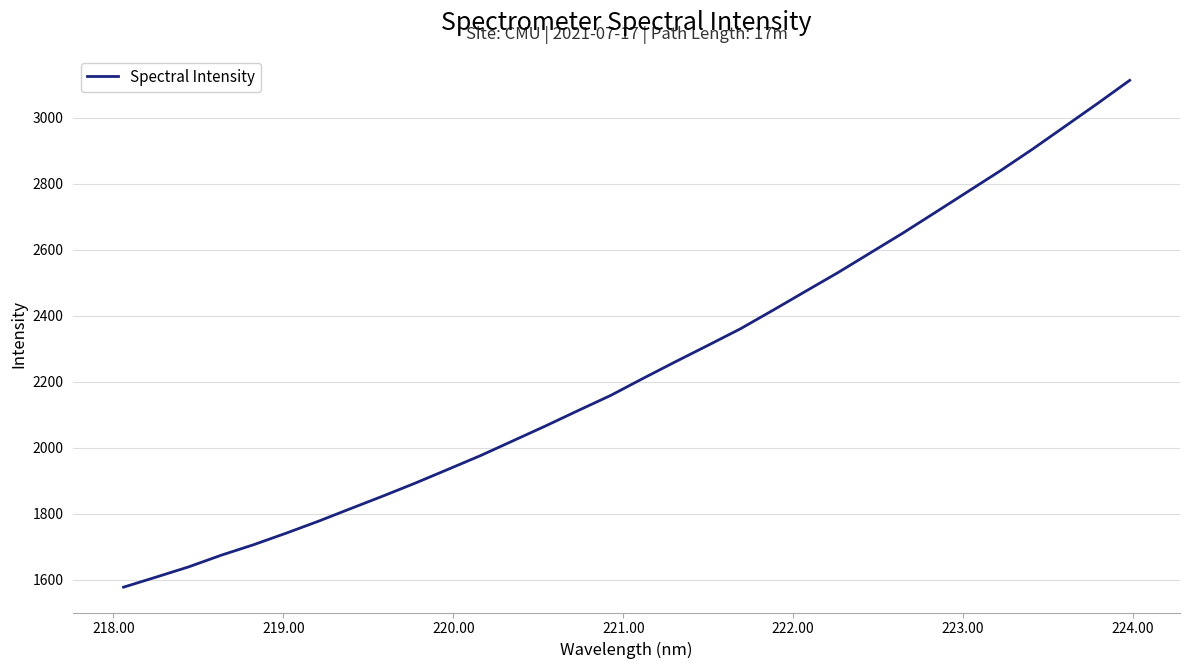

Reading left to right, extract all data points from this chart.

1577.3	1607.7	1638.7	1673.9	1705.8	1740.7	1777.1	1815.7	1854.0	1893.4	1934.8	1976.4	2021.2	2066.1	2112.5	2158.3	2210.0	2260.5	2310.1	2360.2	2416.3	2473.4	2530.1	2590.0	2649.8	2712.3	2775.2	2838.2	2904.2	2973.0	3042.1	3112.8